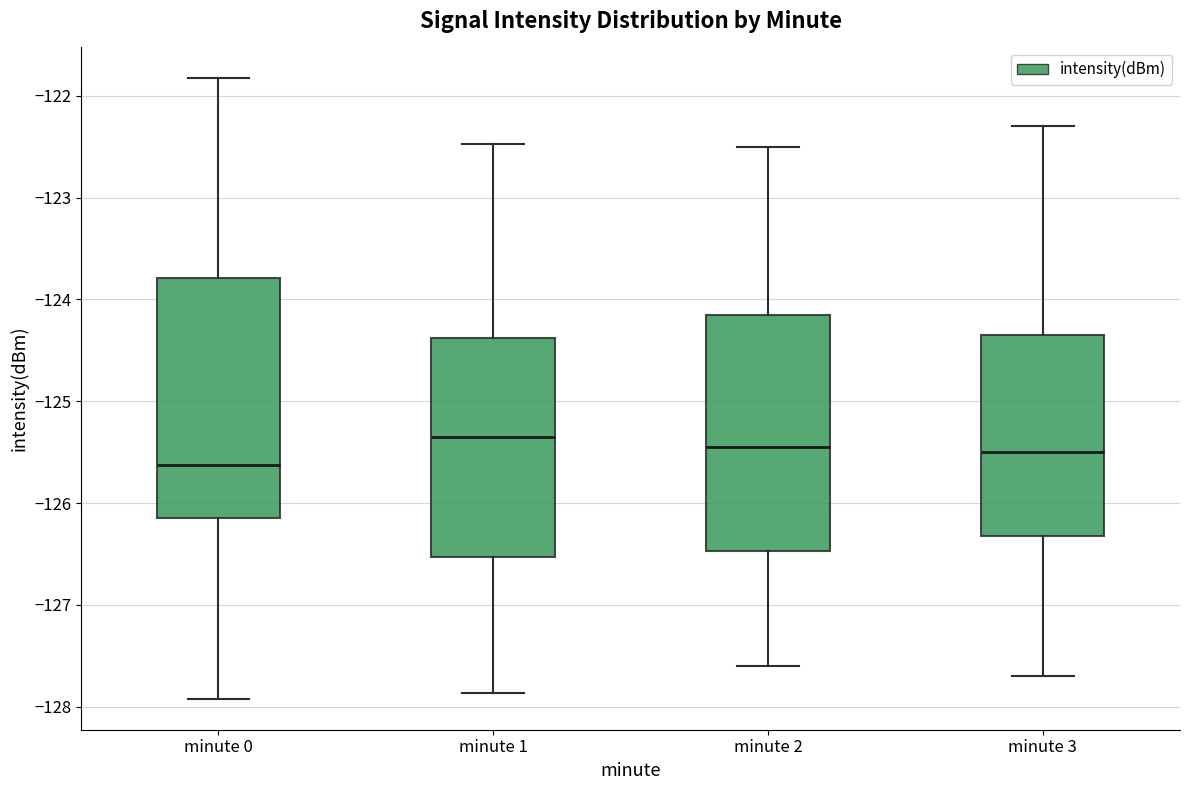

Reading left to right, transcribe this box plot: for each box, give where its median line is, the range the box spans, and where its two whiskers end, as read against the y-axis. The values are not printed on the chart, so give them approximately, as read against the axis.

minute 0: median -125.6, box -126.1 to -123.8, whiskers -127.9 to -121.8
minute 1: median -125.3, box -126.5 to -124.4, whiskers -127.9 to -122.5
minute 2: median -125.4, box -126.5 to -124.1, whiskers -127.6 to -122.5
minute 3: median -125.5, box -126.3 to -124.3, whiskers -127.7 to -122.3